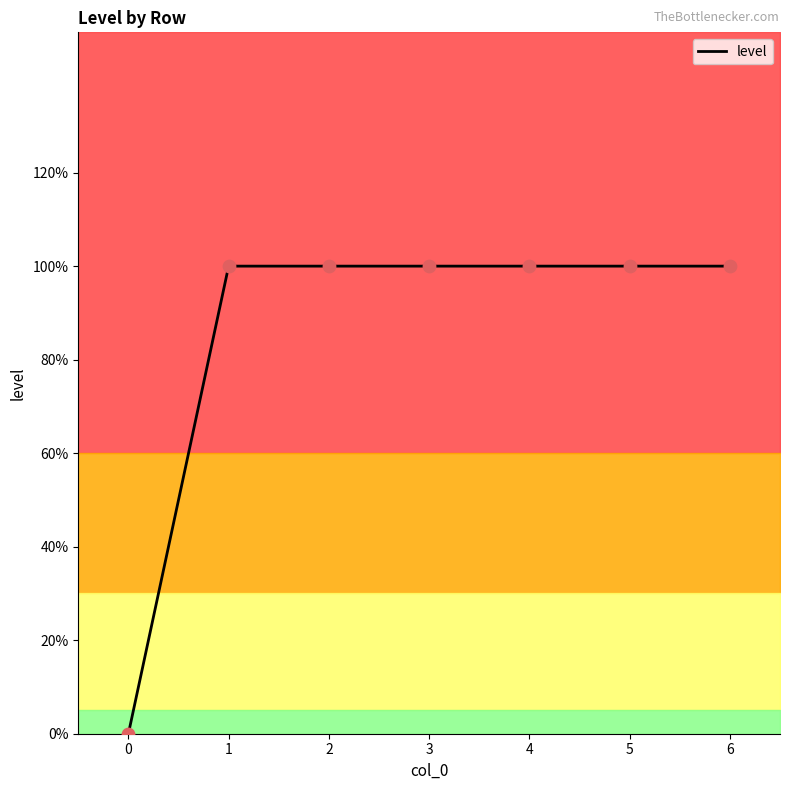

Between 1 and 5, which is larger?

1